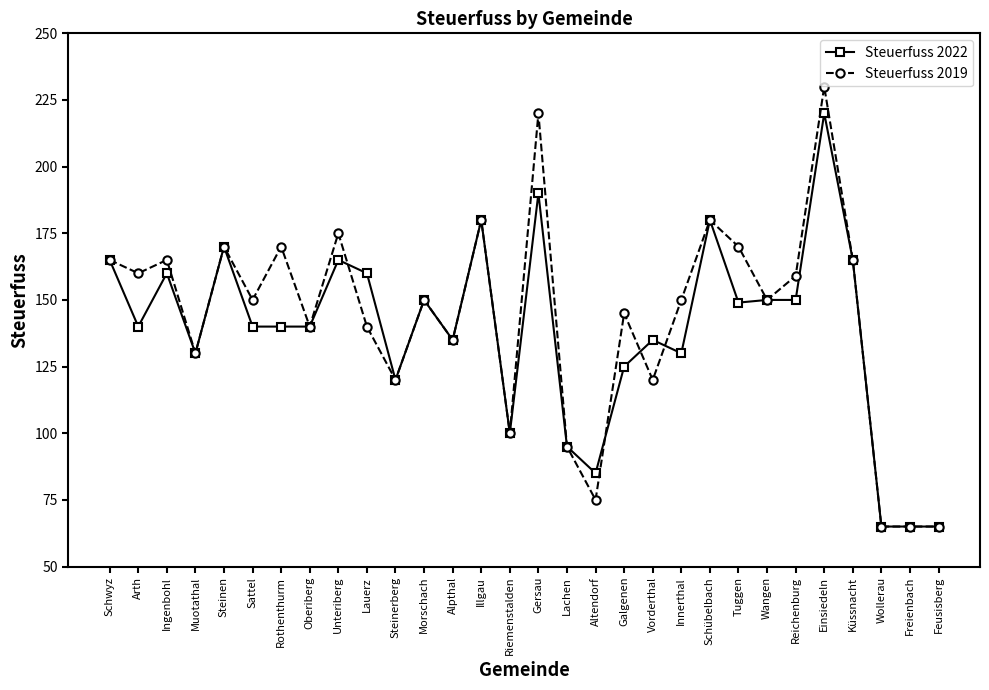

What are all the series names shown in the legend?

Steuerfuss 2022, Steuerfuss 2019